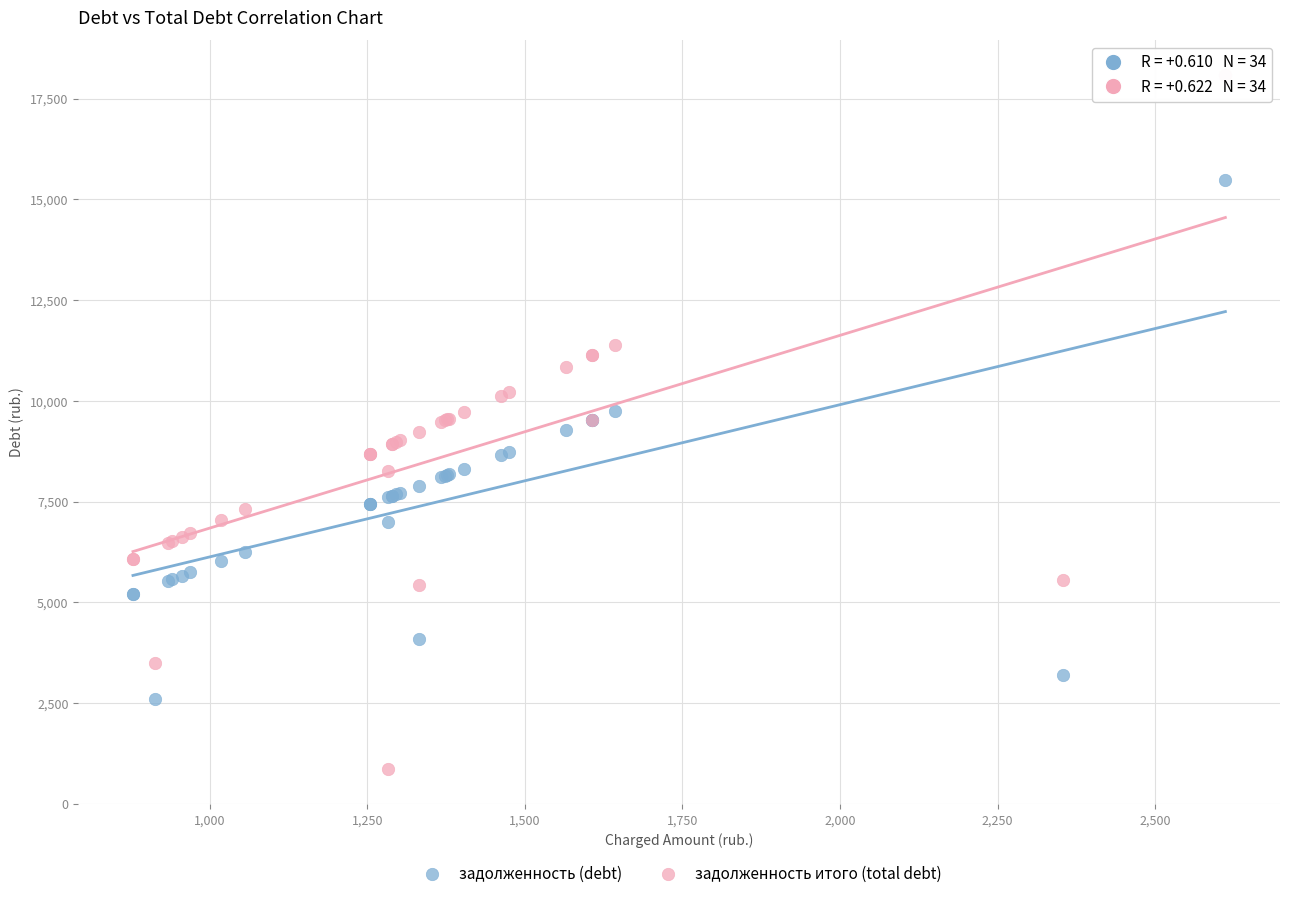

Which series reaches the minimum Y coordinate?

задолженность итого (total debt)